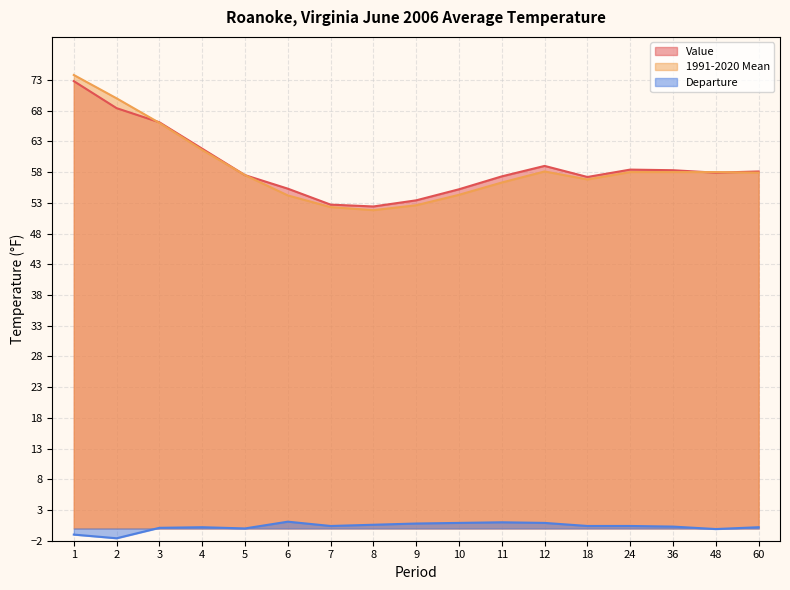

Reading right to left, transcribe all the data shown in this chart.

Value: 60=58.1	48=57.9	36=58.3	24=58.4	18=57.2	12=59.0	11=57.3	10=55.2	9=53.4	8=52.4	7=52.7	6=55.3	5=57.5	4=61.8	3=66.1	2=68.4	1=72.8
1991-2020 Mean: 60=57.9	48=58.0	36=58.0	24=58.0	18=56.8	12=58.1	11=56.3	10=54.3	9=52.6	8=51.8	7=52.3	6=54.2	5=57.5	4=61.6	3=66.0	2=70.0	1=73.8
Departure: 60=0.2	48=-0.1	36=0.3	24=0.4	18=0.4	12=0.9	11=1.0	10=0.9	9=0.8	8=0.6	7=0.4	6=1.1	5=0.0	4=0.2	3=0.1	2=-1.6	1=-1.0